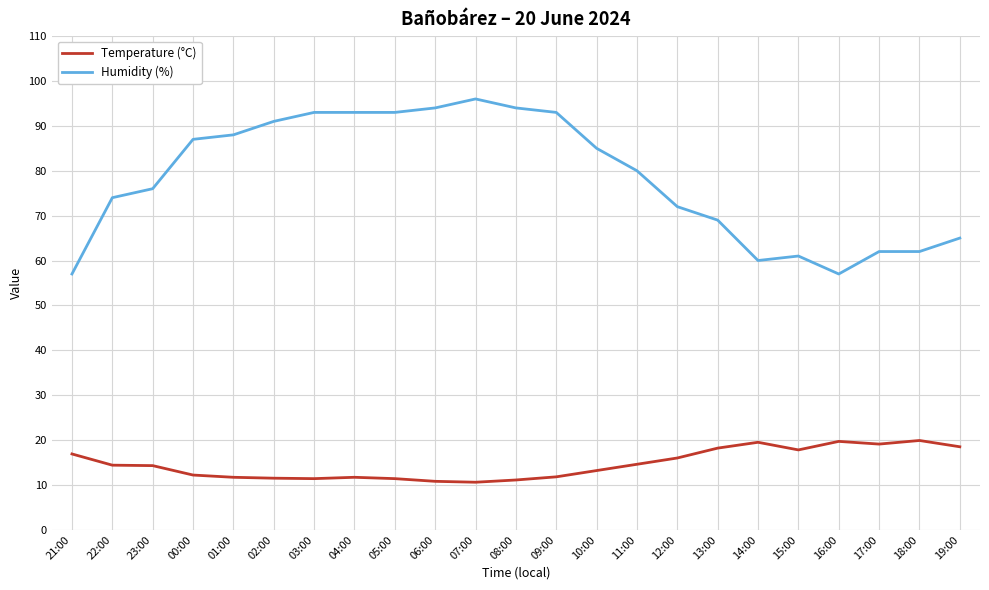

What is the difference between the highest and lowest values at 16:00?

37.3